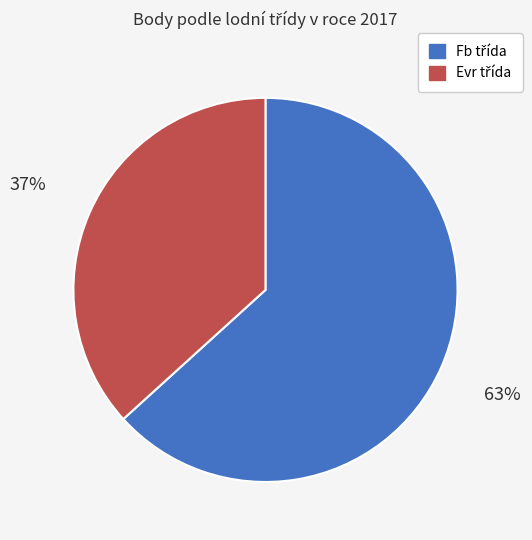

To the nearest percent, what is the average slice percentage?

50%